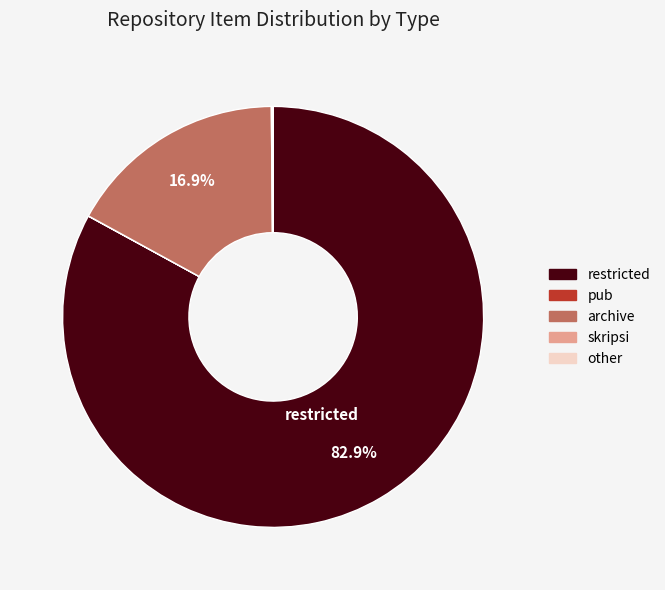

To the nearest percent, what portion does restricted represent?

83%